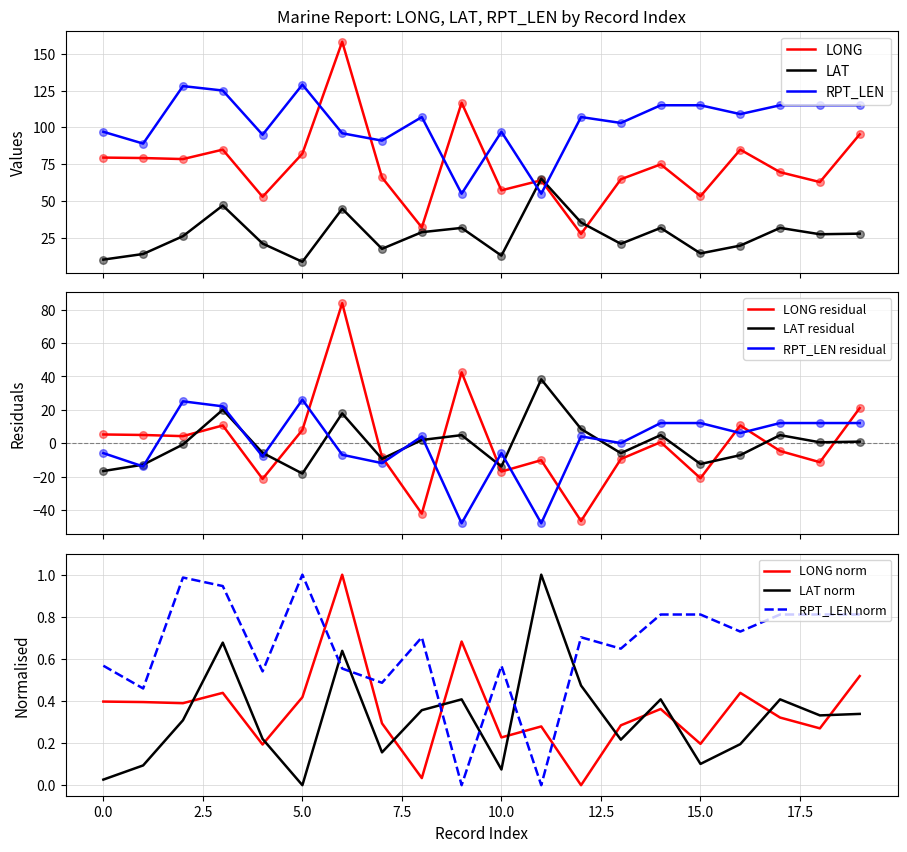

Which series reaches the maximum Y coordinate?

LONG